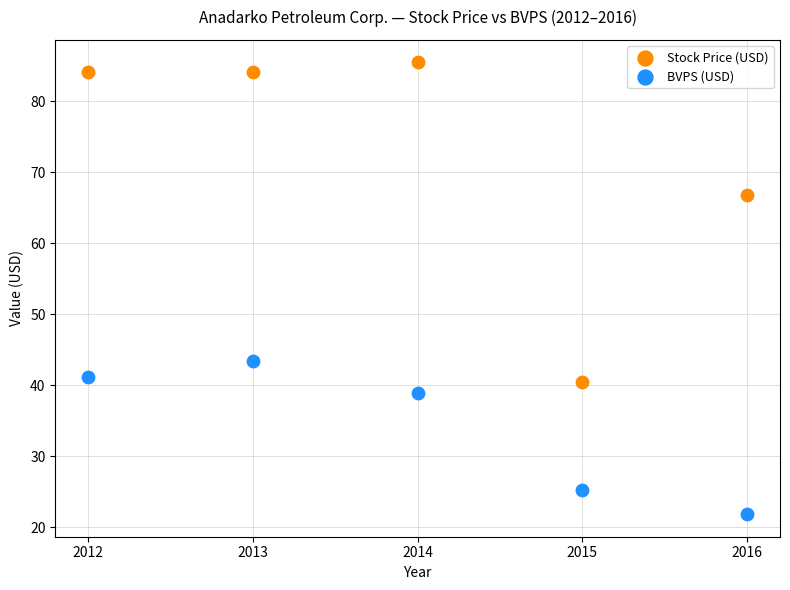

Across all data points, what is the average X value?

2014.0